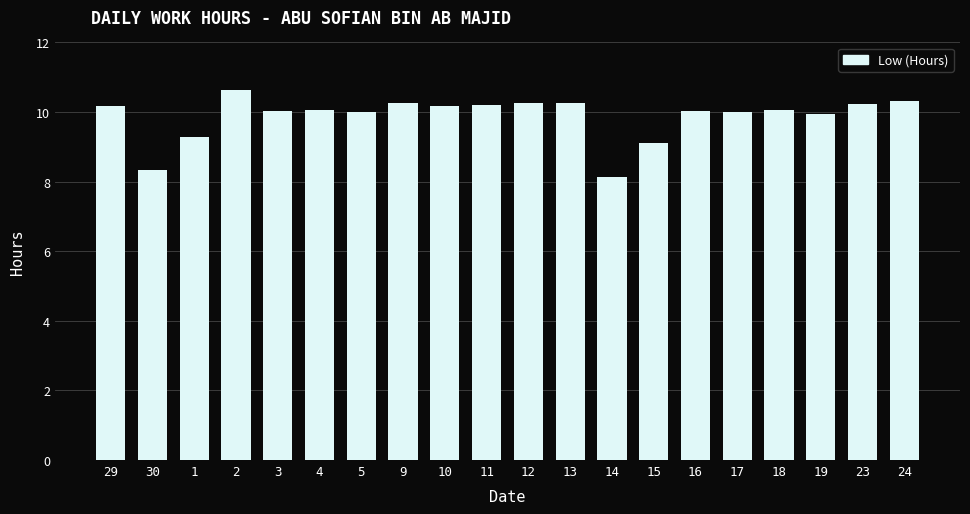

What is the label of the 2nd bar from the right?

23